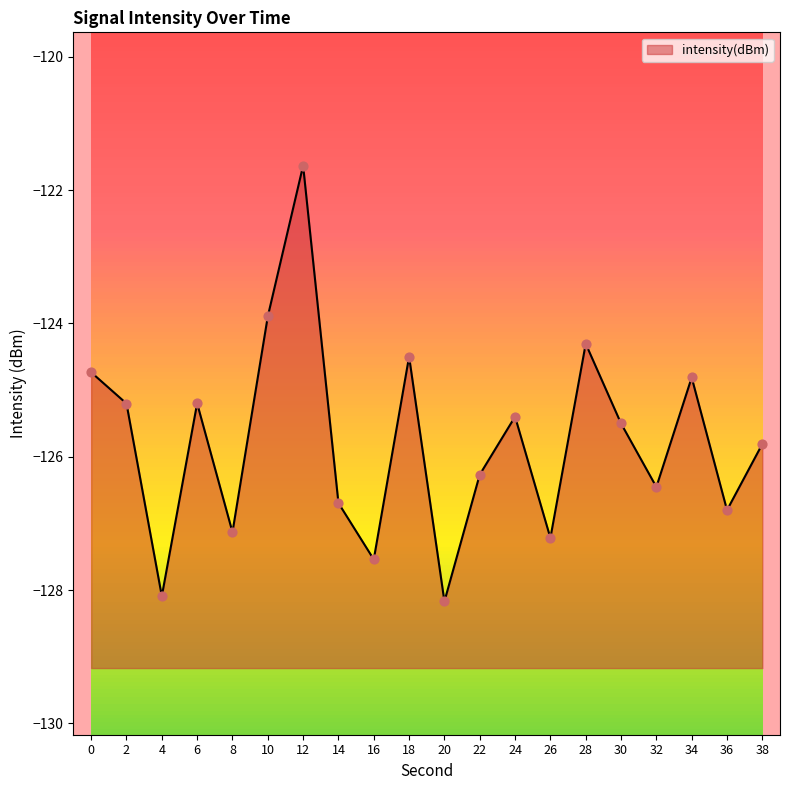

What is the change in value from 28 to 34?

-0.5